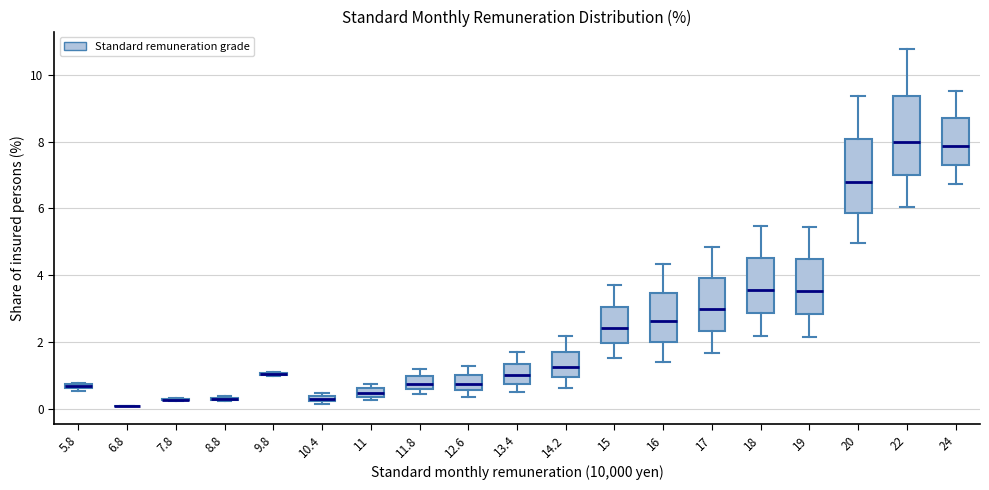

Where does the upper whisker of the box at x = 22 end on the y-axis? The values are not printed on the chart, so give them approximately, as read against the axis.

10.8